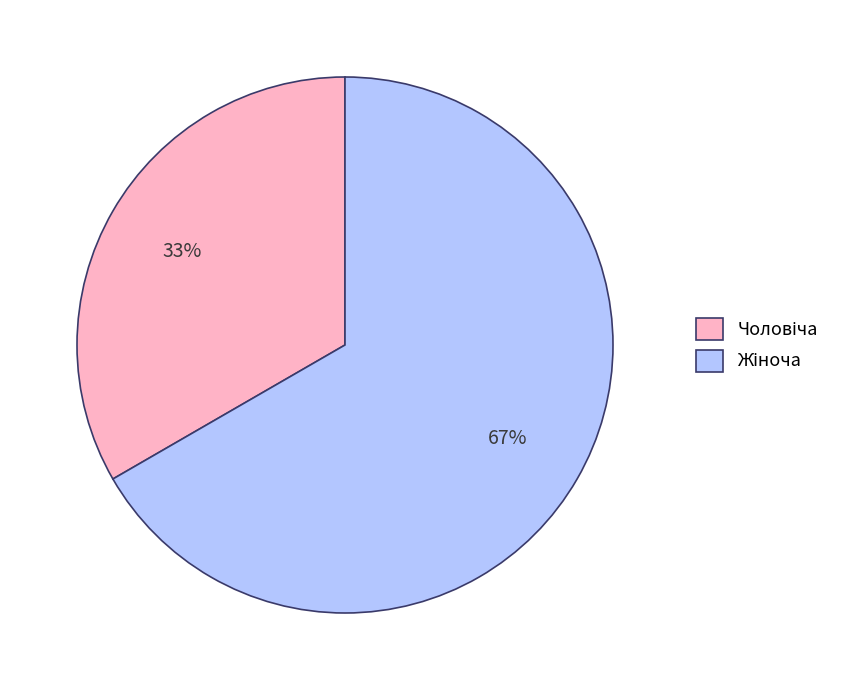

To the nearest percent, what is the average slice percentage?

50%